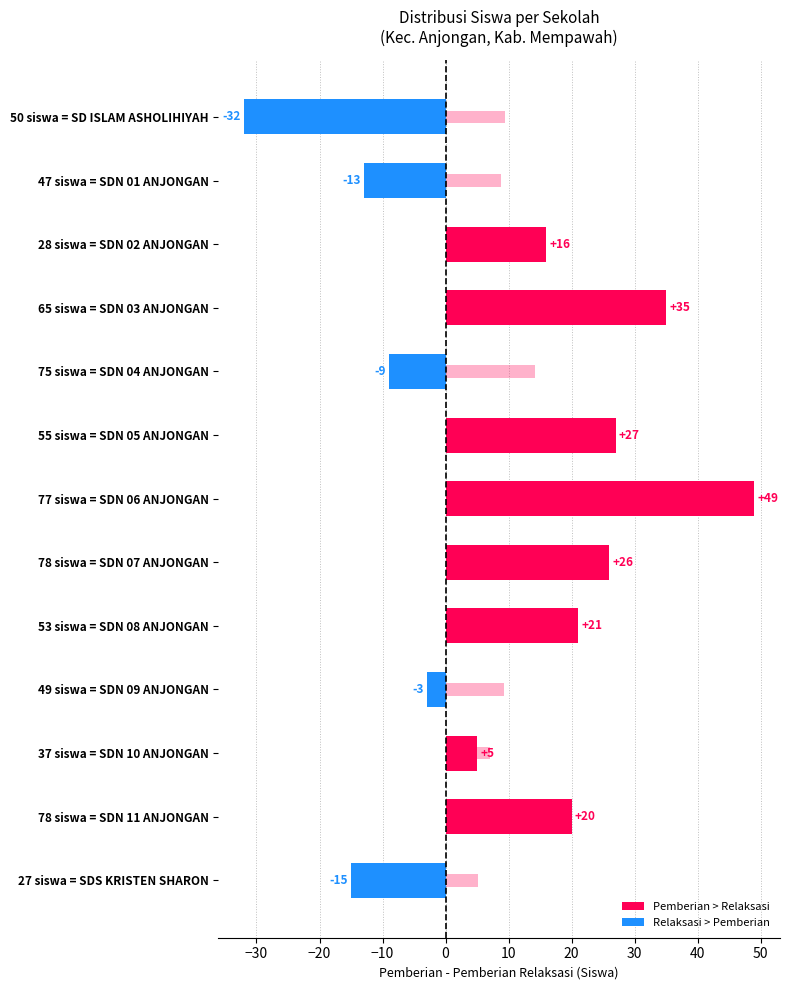

The Pemberian - Relaksasi series shows 28.8 at 53 siswa = SDN 08 ANJONGAN. True or false?

False